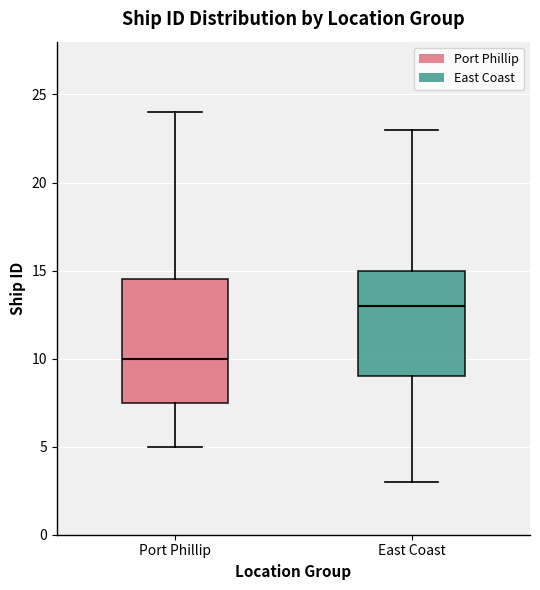

Where is the upper edge of the box for Port Phillip on the y-axis? The values are not printed on the chart, so give them approximately, as read against the axis.

14.5